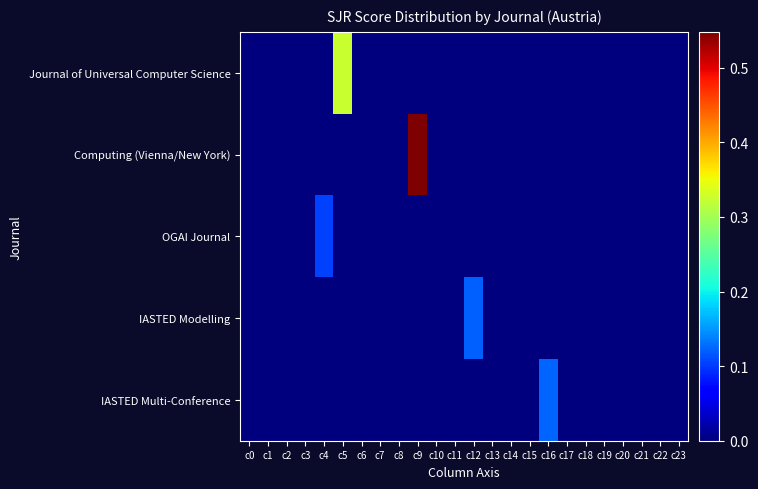

Between c4 and c9, which series saw the biggest shift?

Computing (Vienna/New York)